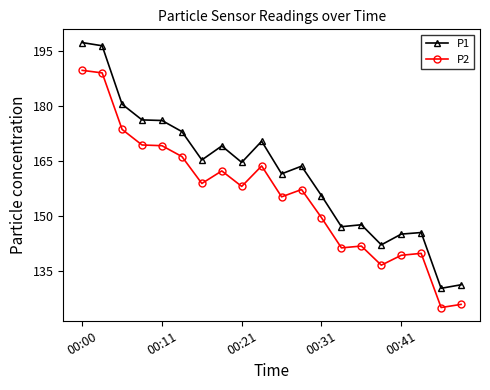

Which series has the widest spread of values?

P1